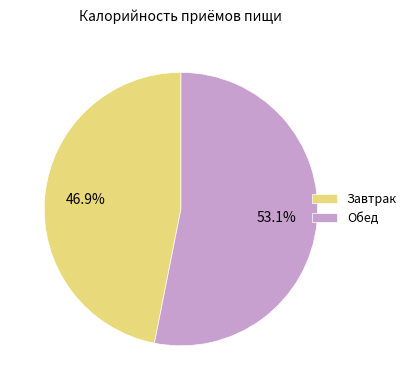

Is it true that Обед is 42% of the pie?

False